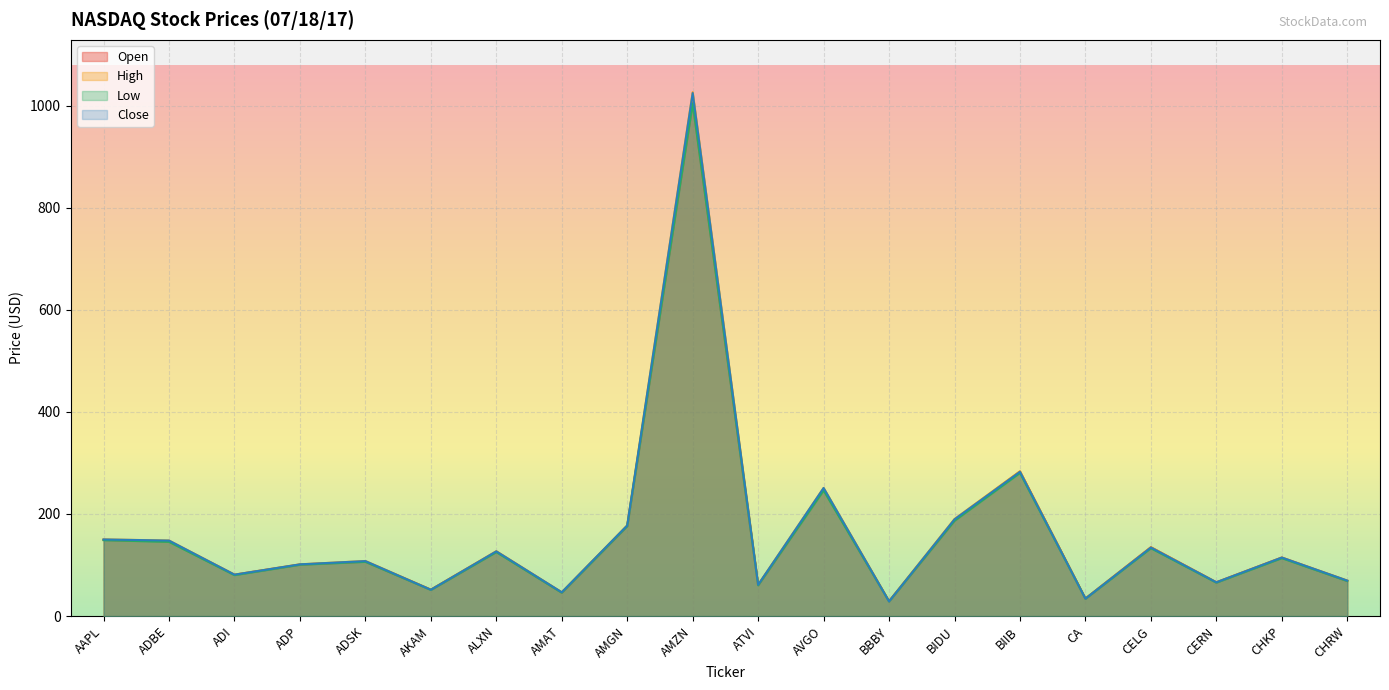

What is the maximum value shown in the chart?

1026.0